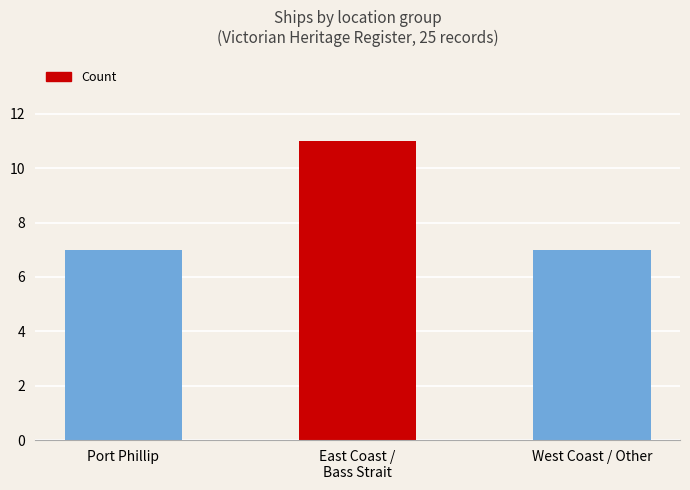

What is the difference between the maximum and second lowest values?

4